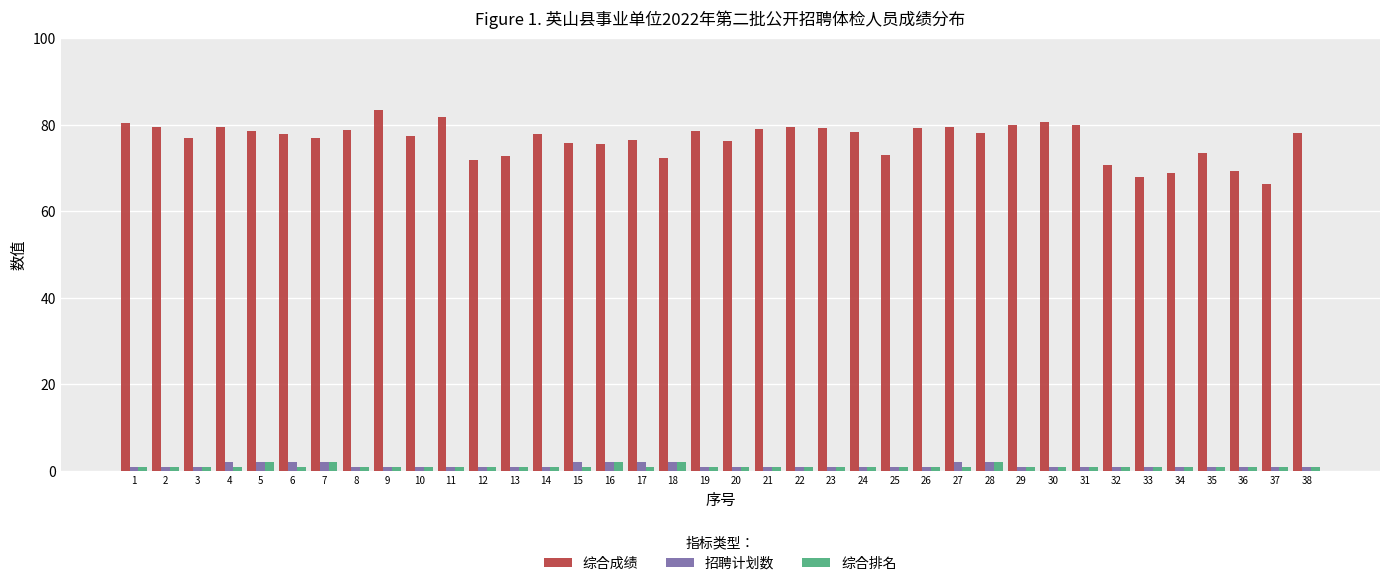

Which series has the largest total across all categories?

综合成绩